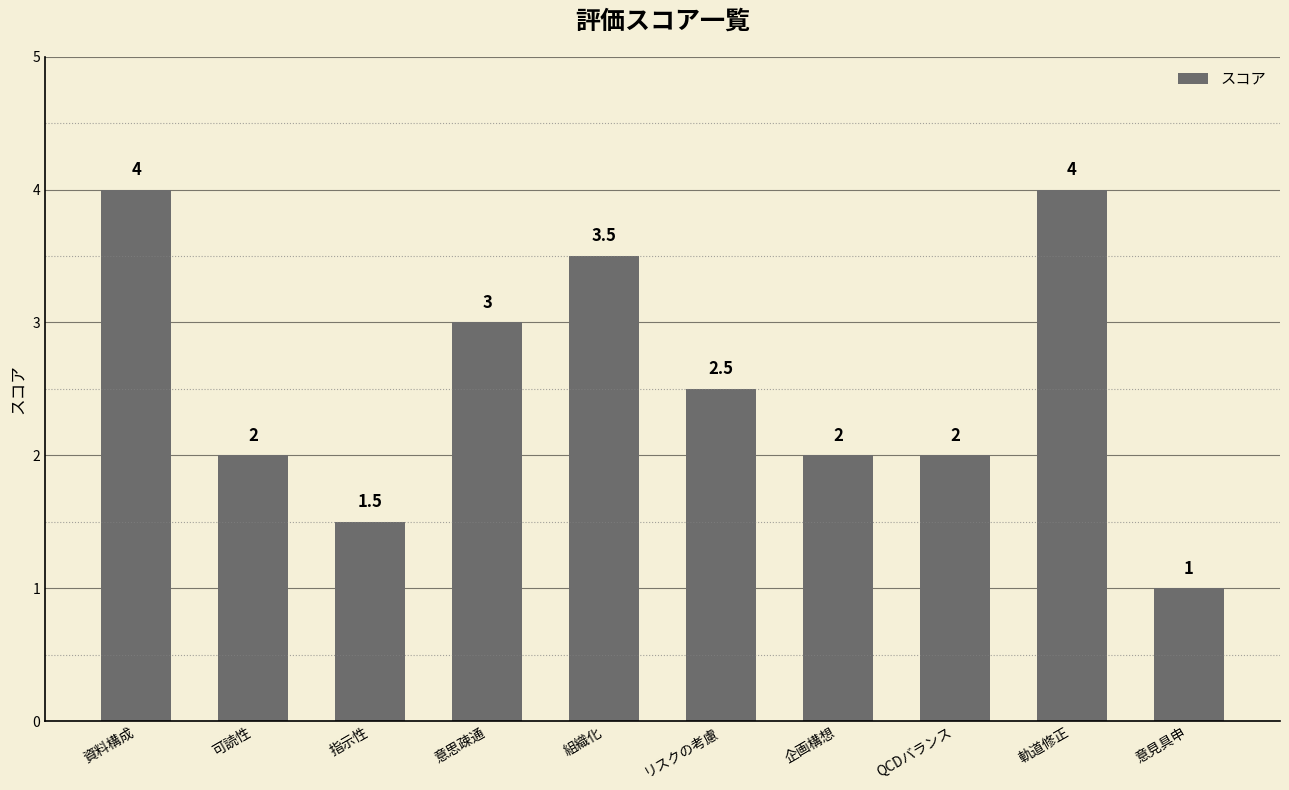

The chart shows a value of 2.0 at 企画構想. True or false?

True